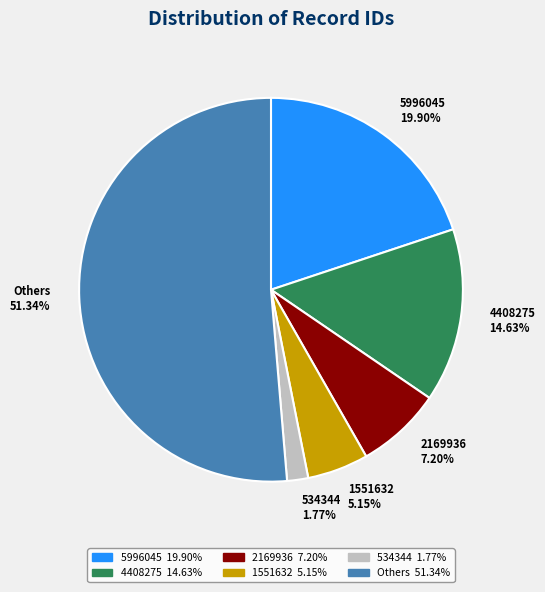

Which category accounts for the majority?

Others 51.34%